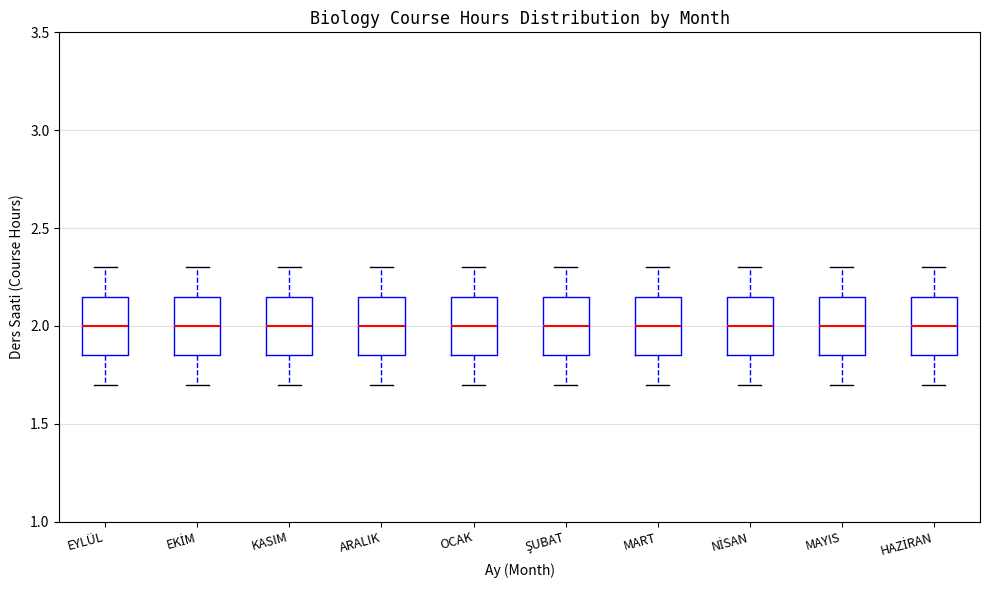

Reading left to right, read every box against the y-axis: the position of its median line, the range the box covers, and the ends of its whiskers. The values are not printed on the chart, so give them approximately, as read against the axis.

EYLÜL: median 2.00, box 1.85 to 2.15, whiskers 1.70 to 2.30
EKİM: median 2.00, box 1.85 to 2.15, whiskers 1.70 to 2.30
KASIM: median 2.00, box 1.85 to 2.15, whiskers 1.70 to 2.30
ARALIK: median 2.00, box 1.85 to 2.15, whiskers 1.70 to 2.30
OCAK: median 2.00, box 1.85 to 2.15, whiskers 1.70 to 2.30
ŞUBAT: median 2.00, box 1.85 to 2.15, whiskers 1.70 to 2.30
MART: median 2.00, box 1.85 to 2.15, whiskers 1.70 to 2.30
NİSAN: median 2.00, box 1.85 to 2.15, whiskers 1.70 to 2.30
MAYIS: median 2.00, box 1.85 to 2.15, whiskers 1.70 to 2.30
HAZİRAN: median 2.00, box 1.85 to 2.15, whiskers 1.70 to 2.30